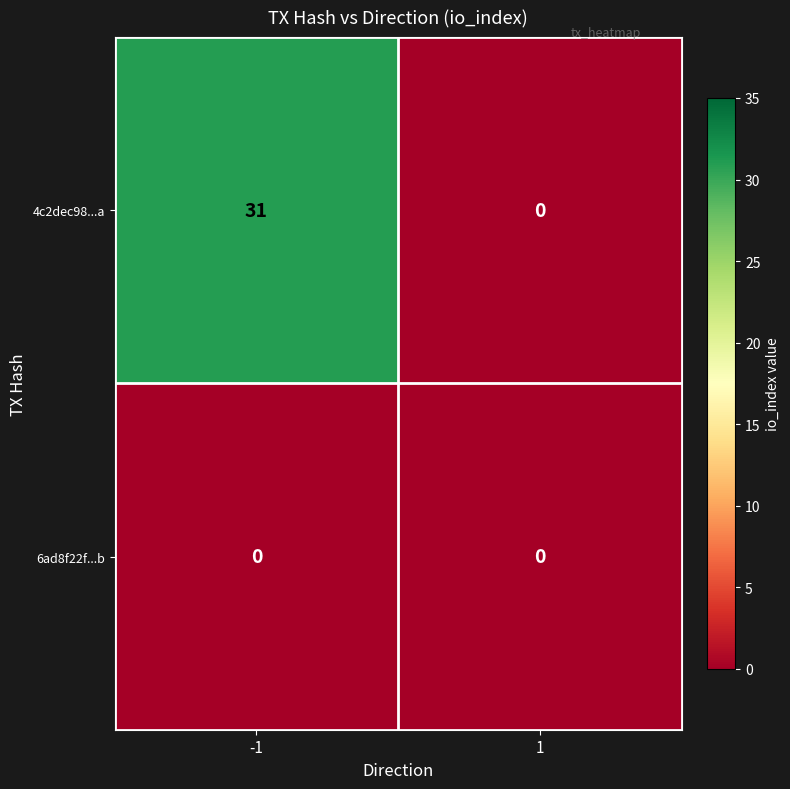

List the series in order of their overall mean, lowest first.

6ad8f22f...b, 4c2dec98...a